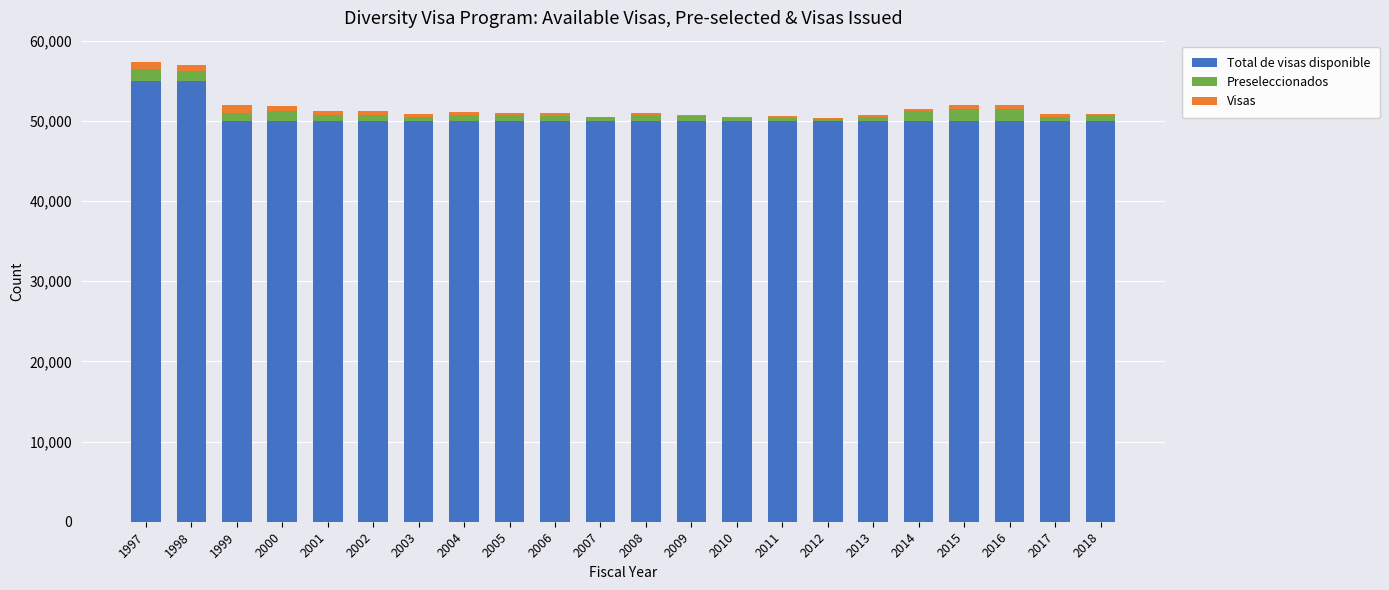

What are all the series names shown in the legend?

Total de visas disponible, Preseleccionados, Visas